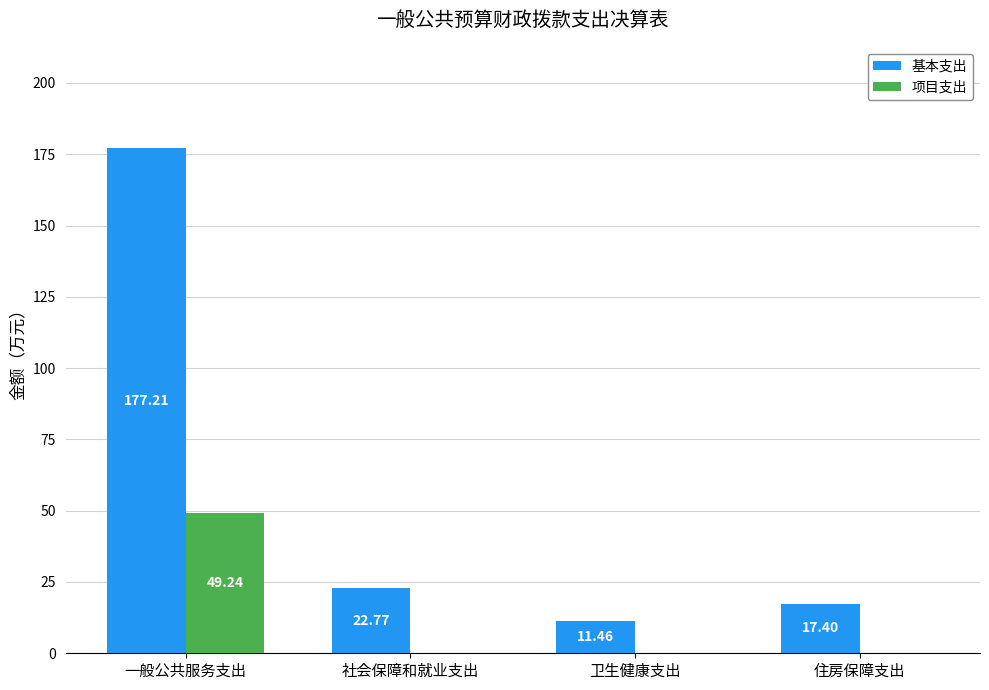

Which series changed the most between 一般公共服务支出 and 社会保障和就业支出?

基本支出